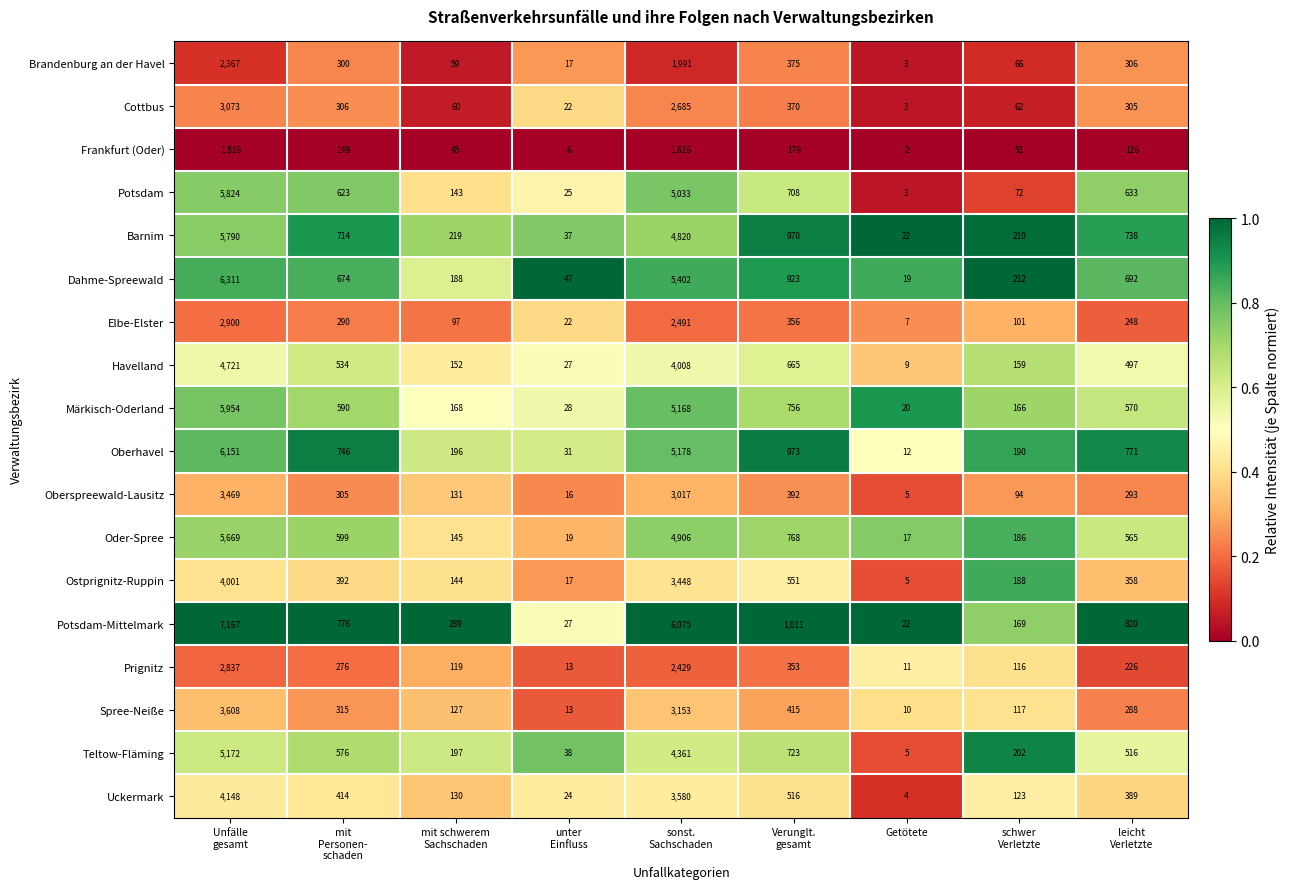

What is the total value across all series at unter
Einfluss?

429